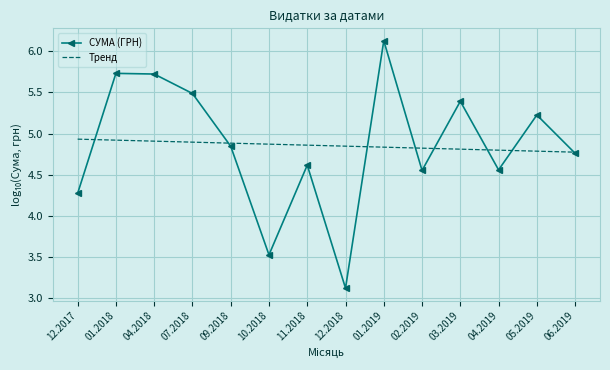

What is the difference between the second highest and minimum values in the Тренд series?

0.1